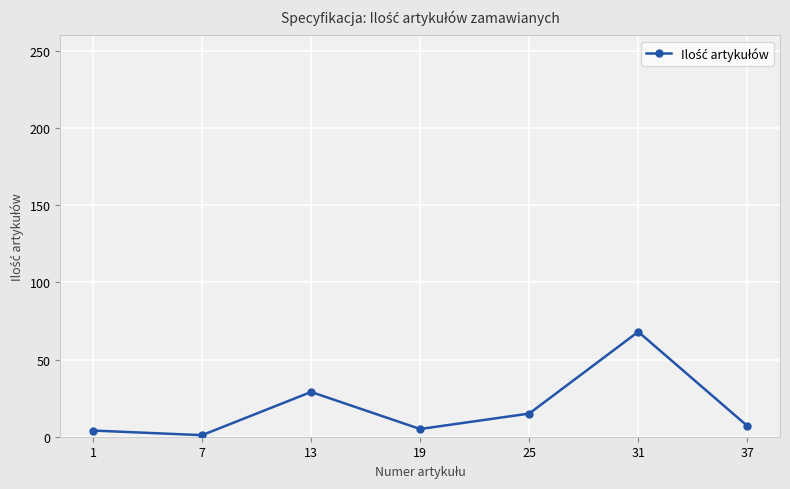

What is the average value?

18